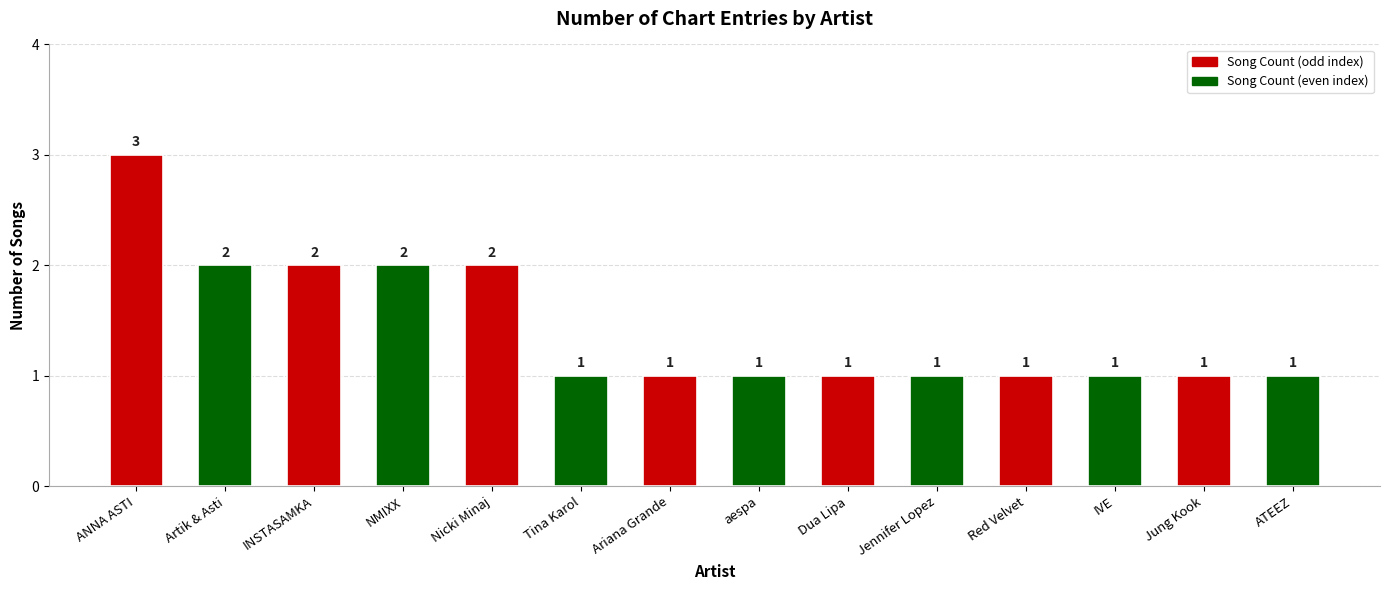

What is the ratio of the value at ANNA ASTI to the value at Ariana Grande?

3.0